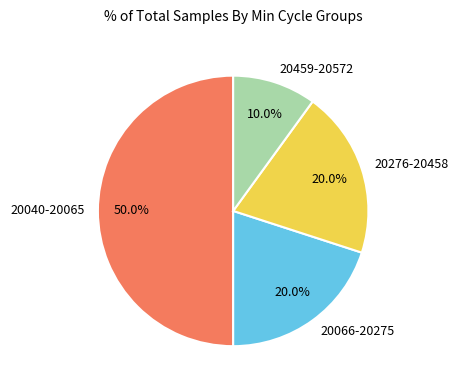

Count the number of slices in the pie.

4